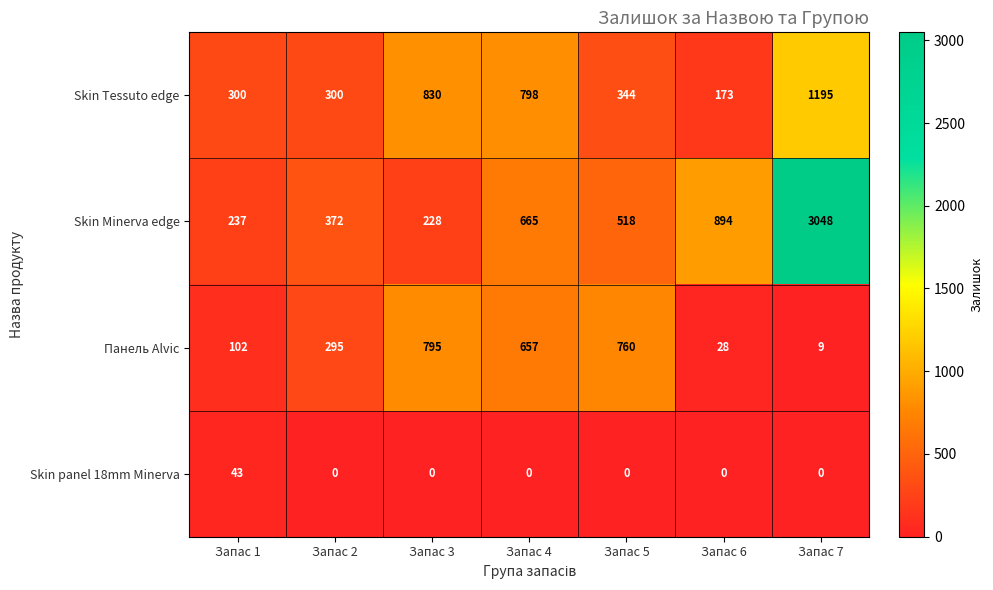

Which series has the largest total across all categories?

Skin Minerva edge